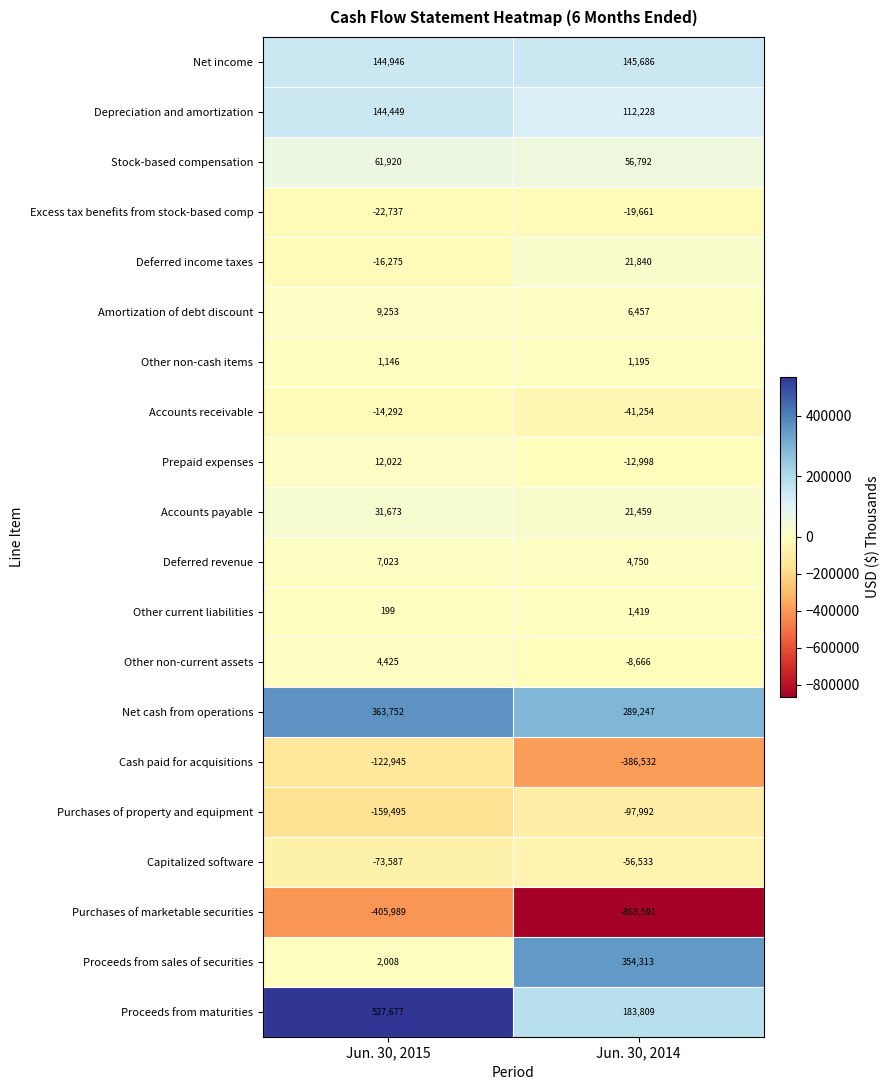

What is the difference between the Excess tax benefits from stock-based comp values at Jun. 30, 2015 and Jun. 30, 2014?

3076